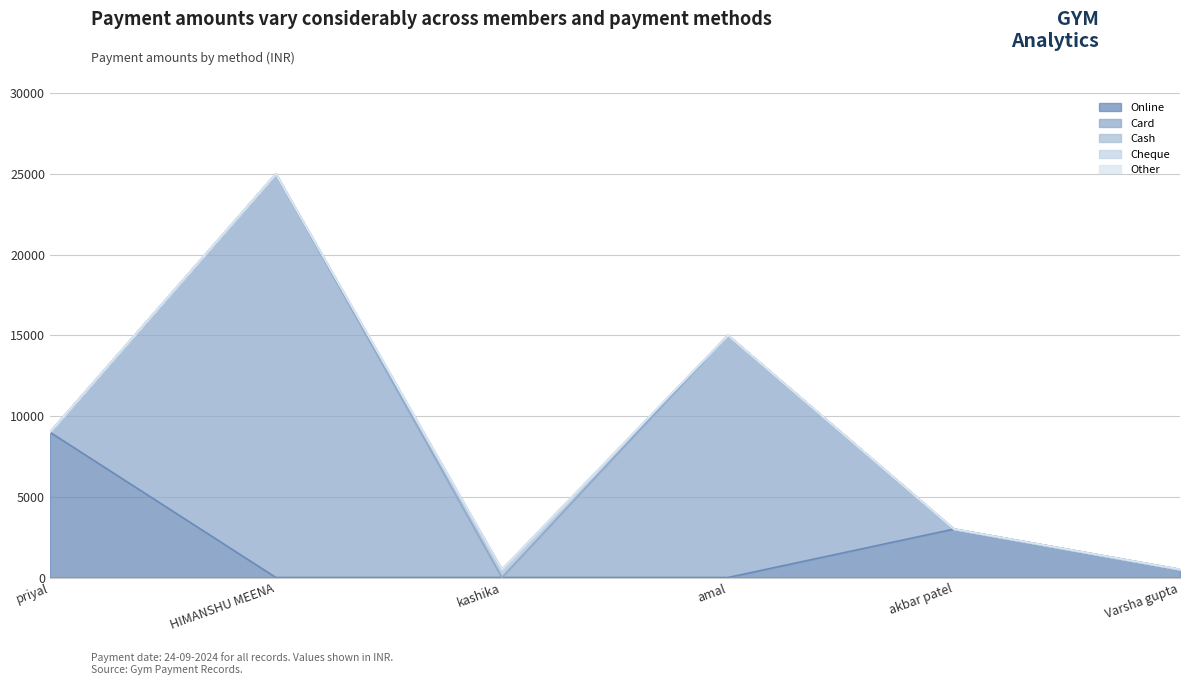

Which category has the lowest value in the Other series?

priyal